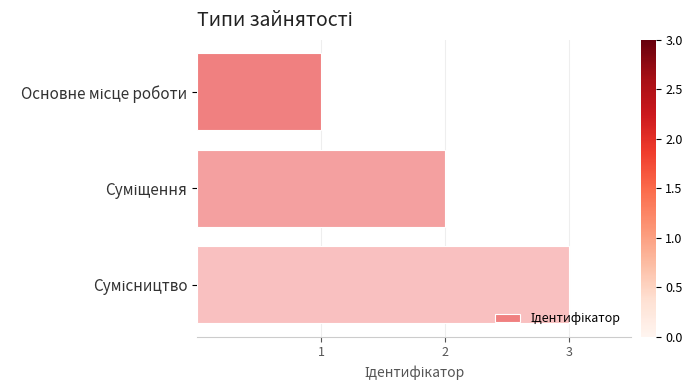

What is the maximum value shown in the chart?

3